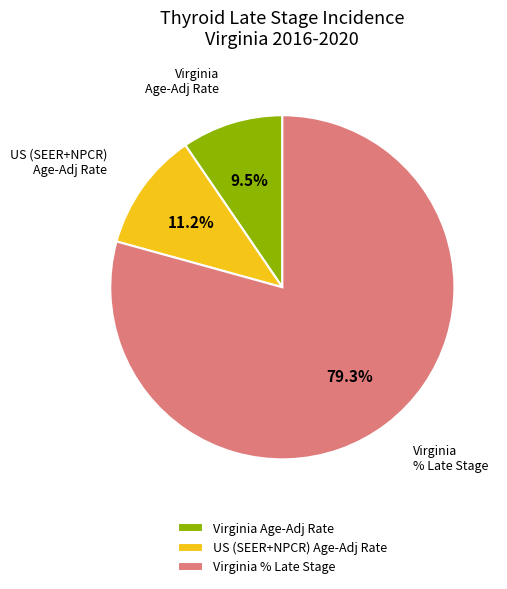

Combined, what portion of the pie is Virginia Age-Adj Rate and US (SEER+NPCR) Age-Adj Rate?

20.7%